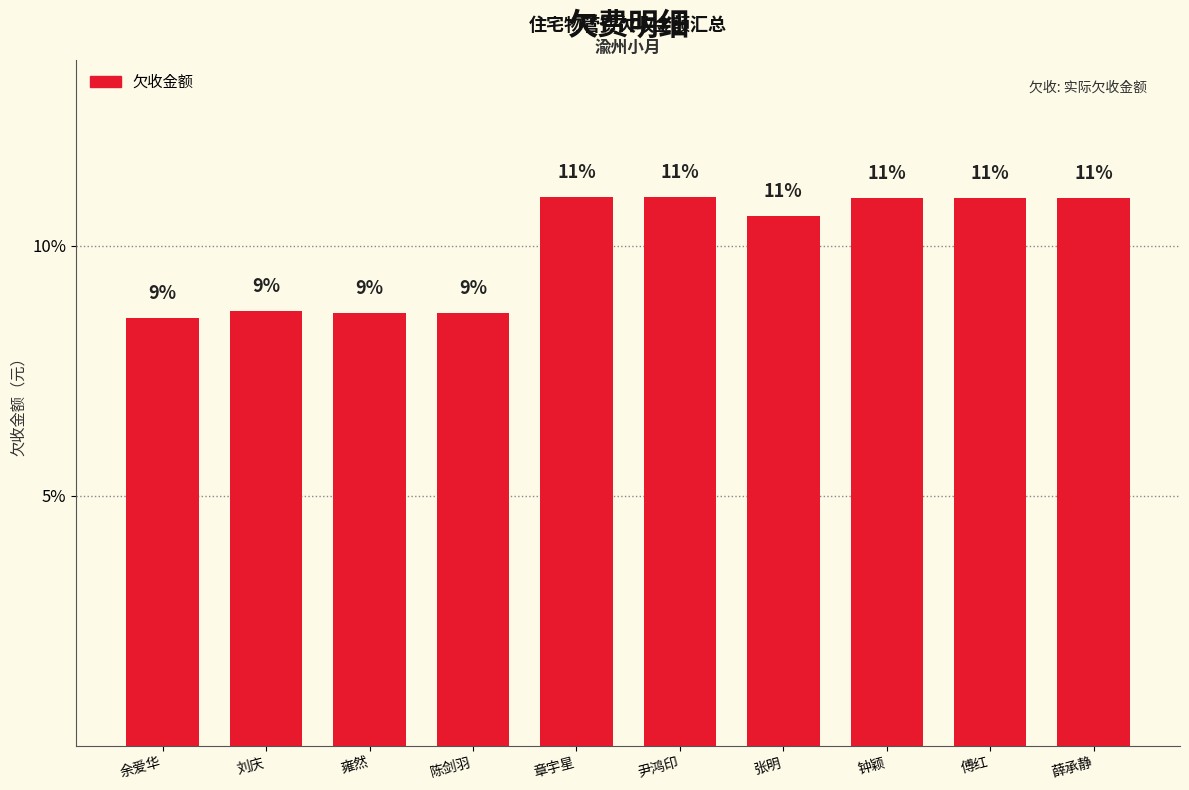

Which has a higher value, 余爱华 or 尹鸿印?

尹鸿印